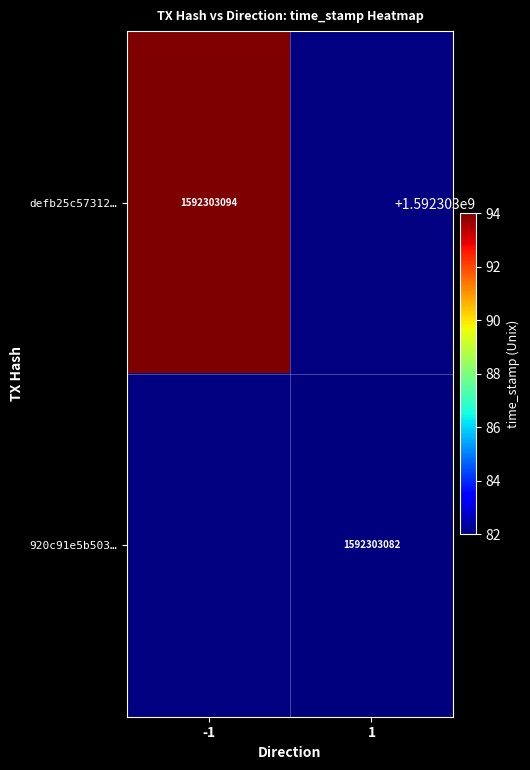

Is it true that 920c91e5b503f4cfdfe8ed53e29d8c4730e03ef equals 1592303082 at time_stamp?

True